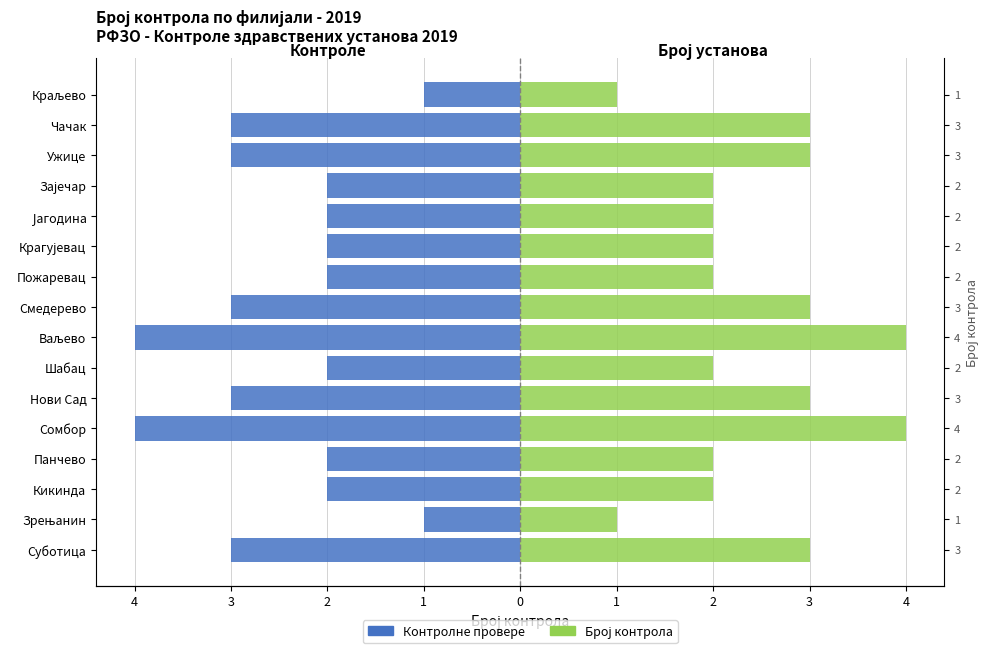

What is the minimum value for Контроле (десно)?

1